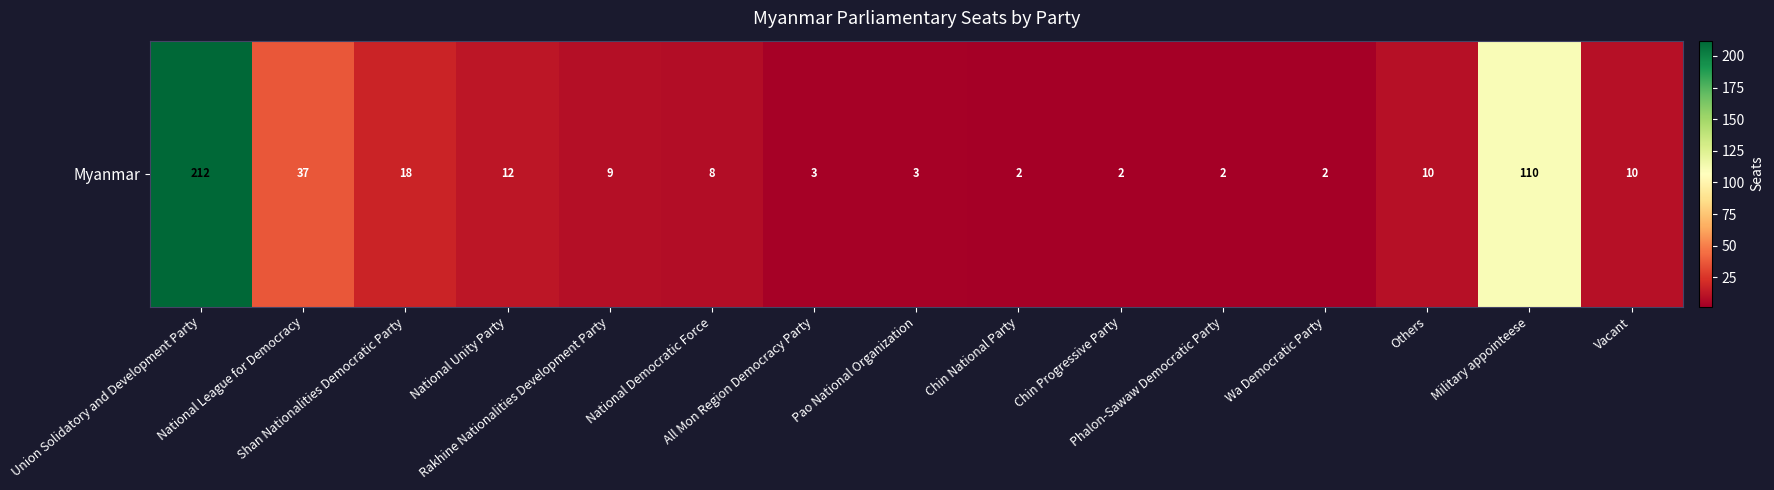

Rank the categories by value from highest to lowest.

Union Solidatory and Development Party, Military appointeese, National League for Democracy, Shan Nationalities Democratic Party, National Unity Party, Others, Vacant, Rakhine Nationalities Development Party, National Democratic Force, All Mon Region Democracy Party, Pao National Organization, Chin National Party, Chin Progressive Party, Phalon-Sawaw Democratic Party, Wa Democratic Party